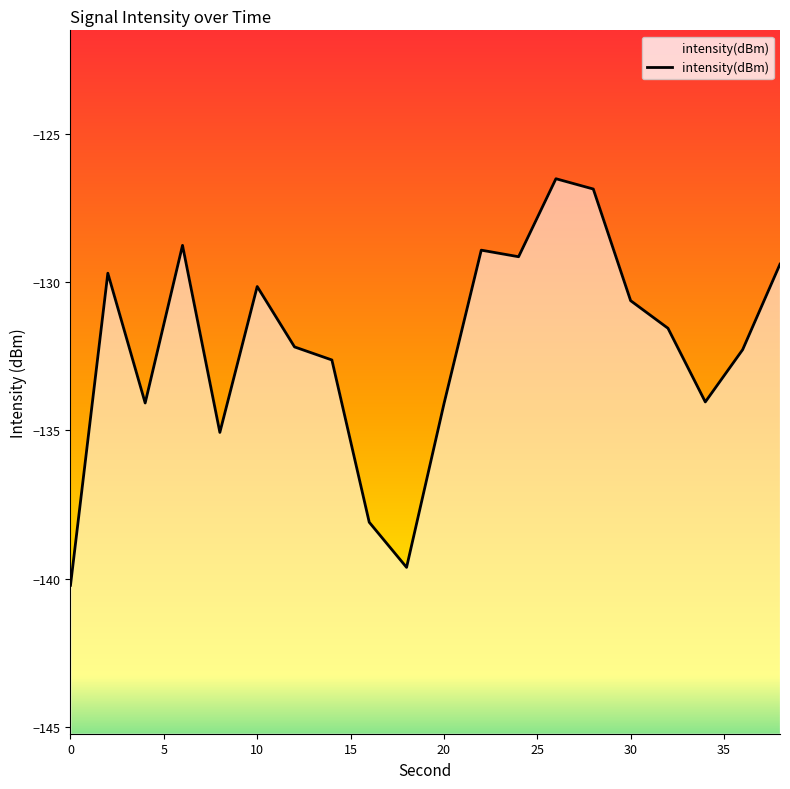

How many values are below -131?

11